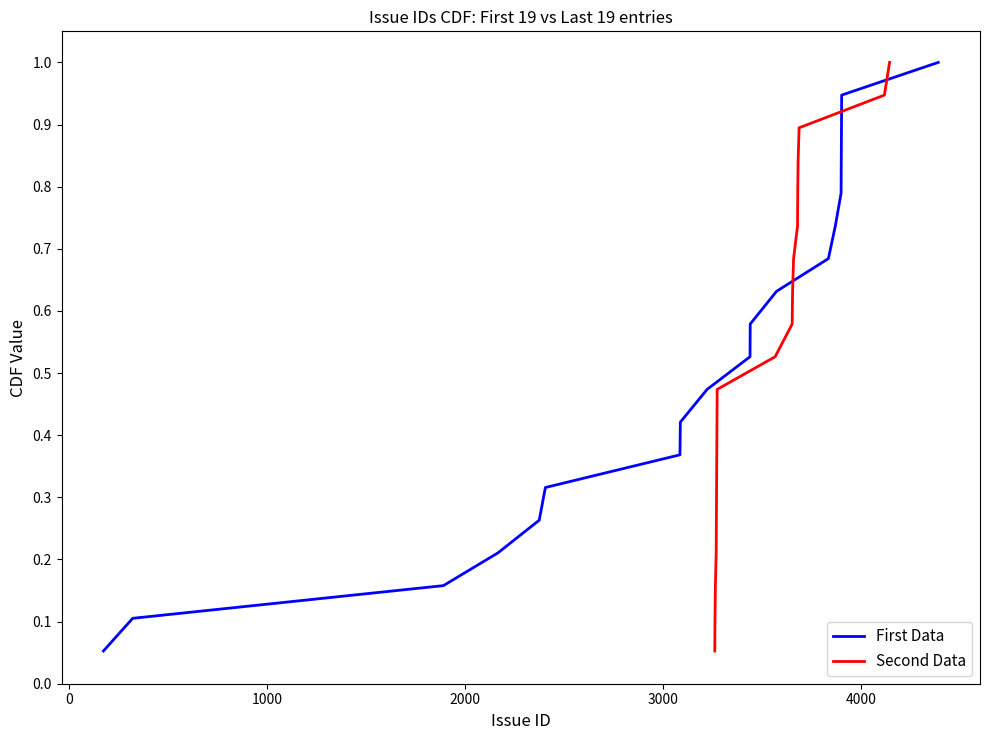

True or false: Second Data has a value of 0.7 at 17.

False